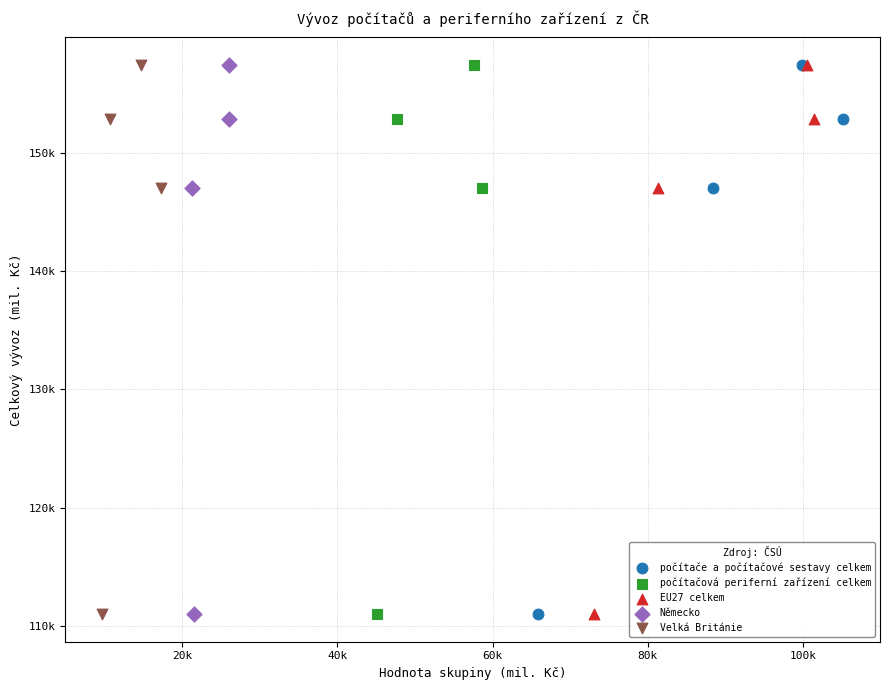

What are all the series names shown in the legend?

počítače a počítačové sestavy celkem, počítačová periferní zařízení celkem, EU27 celkem, Německo, Velká Británie